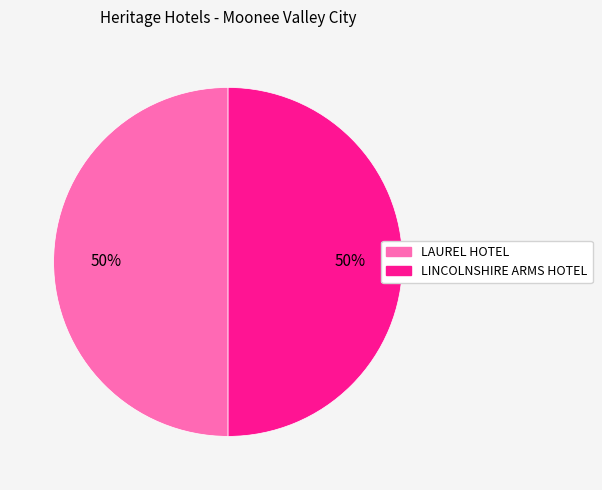

Is the sum of LINCOLNSHIRE ARMS HOTEL and LAUREL HOTEL greater than half?

Yes